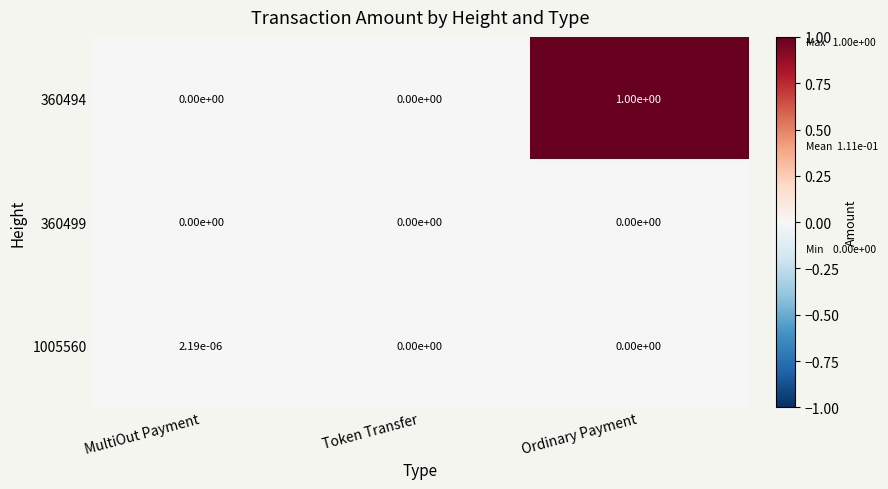

Which series changed the most between MultiOut Payment and Token Transfer?

1005560